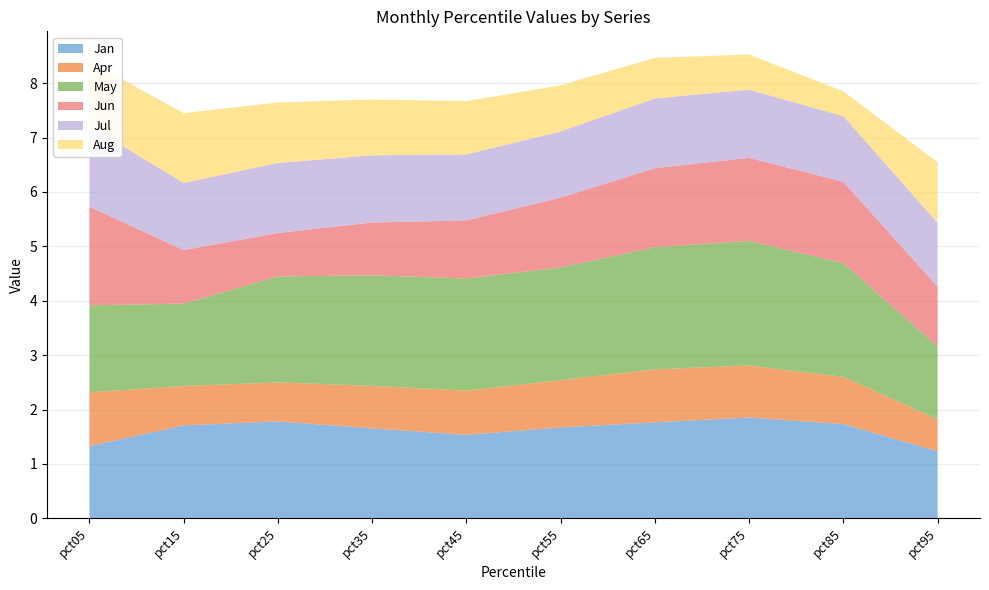

Reading left to right, extract all data points from this chart.

Jan: pct05=1.3	pct15=1.7	pct25=1.8	pct35=1.7	pct45=1.5	pct55=1.7	pct65=1.8	pct75=1.9	pct85=1.7	pct95=1.2
Apr: pct05=1.0	pct15=0.7	pct25=0.7	pct35=0.8	pct45=0.8	pct55=0.9	pct65=1.0	pct75=1.0	pct85=0.9	pct95=0.6
May: pct05=1.6	pct15=1.5	pct25=1.9	pct35=2.0	pct45=2.1	pct55=2.1	pct65=2.2	pct75=2.3	pct85=2.1	pct95=1.3
Jun: pct05=1.8	pct15=1.0	pct25=0.8	pct35=1.0	pct45=1.1	pct55=1.3	pct65=1.5	pct75=1.5	pct85=1.5	pct95=1.1
Jul: pct05=1.5	pct15=1.2	pct25=1.3	pct35=1.2	pct45=1.2	pct55=1.2	pct65=1.3	pct75=1.3	pct85=1.2	pct95=1.2
Aug: pct05=1.2	pct15=1.3	pct25=1.1	pct35=1.0	pct45=1.0	pct55=0.8	pct65=0.7	pct75=0.6	pct85=0.5	pct95=1.1